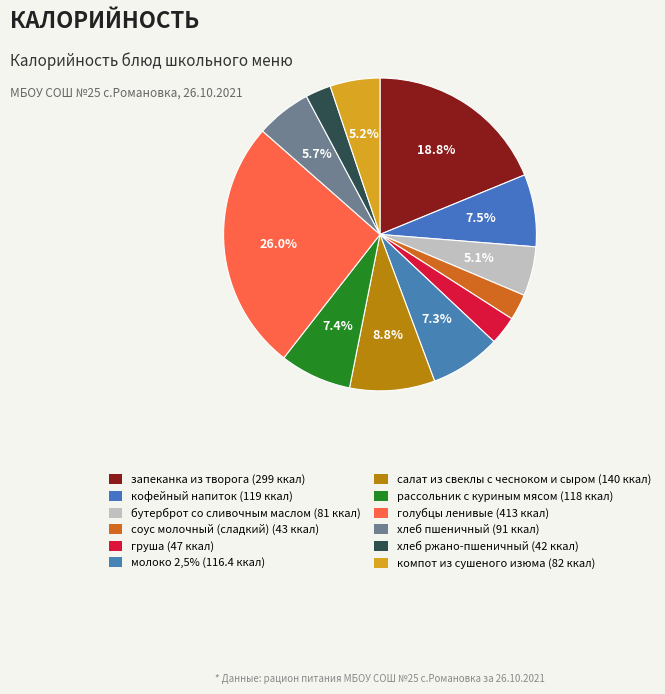

To the nearest percent, what percentage of the pie is кофейный напиток?

7%